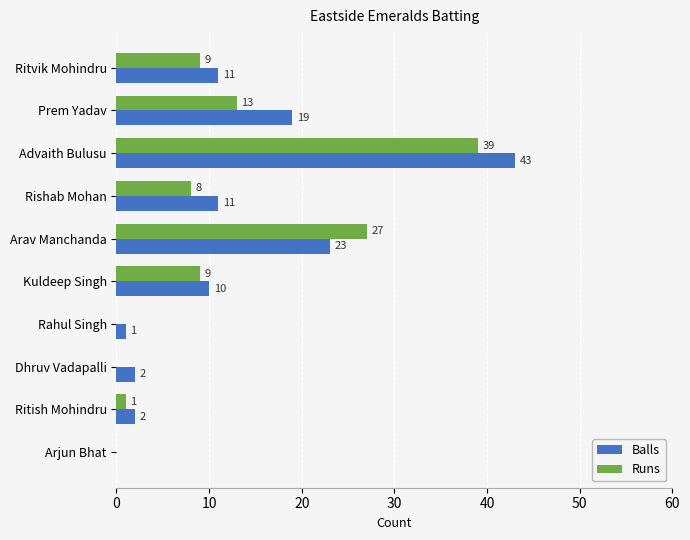

Is the value of Runs at Rahul Singh greater than the value of Balls at Ritish Mohindru?

No